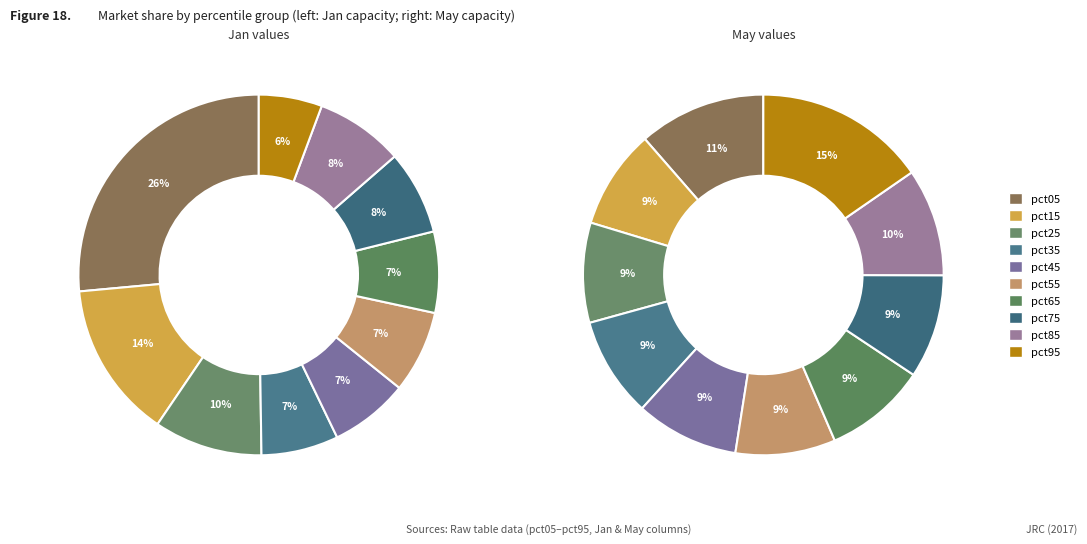

What percentage is the 6 slice, to the nearest percent?

9%